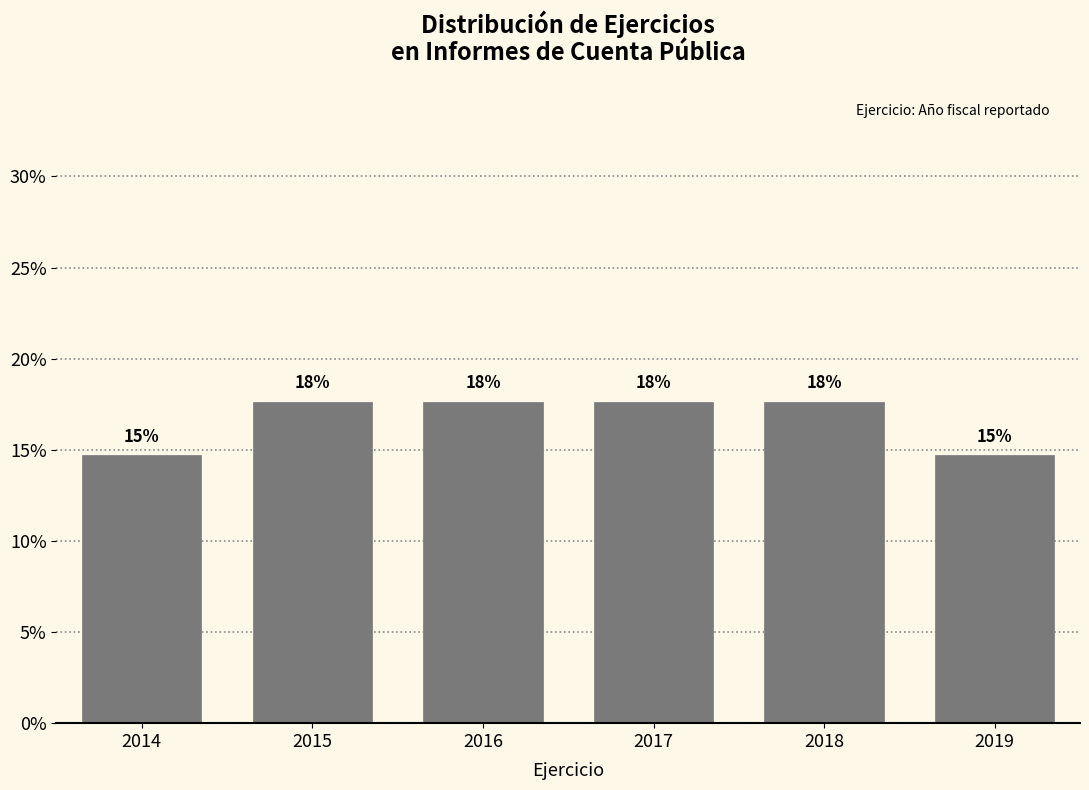

Are the bars horizontal?

No